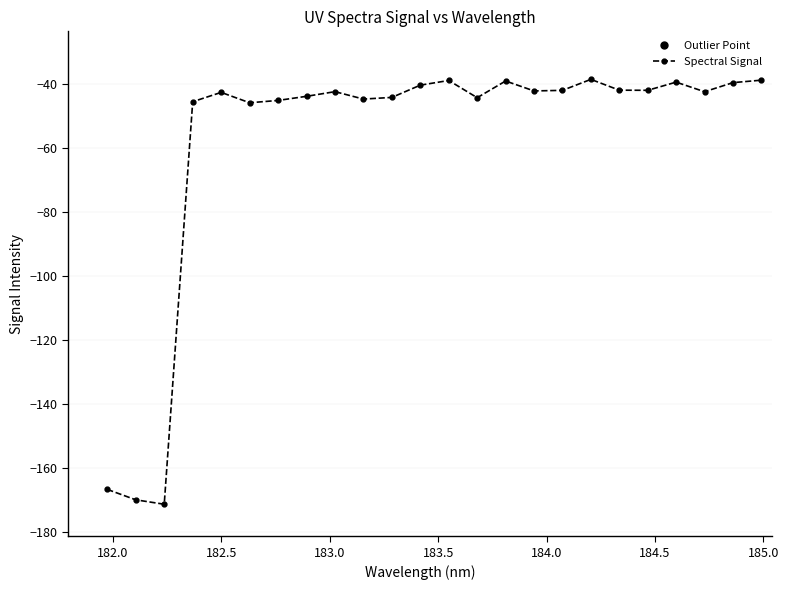

What is the value of the Spectral Signal point at the 3rd from the left?

-171.2